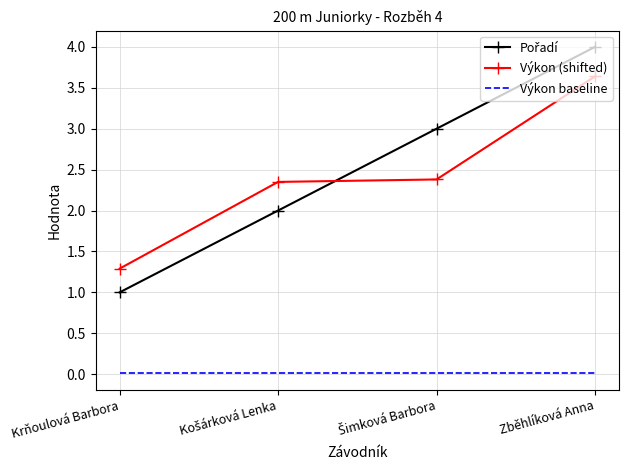

Which label corresponds to the largest value in the chart?

Zběhlíková Anna